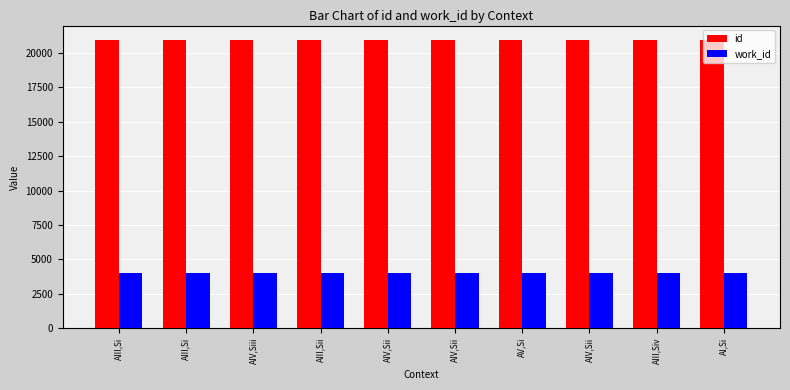

Which series has the widest spread of values?

id